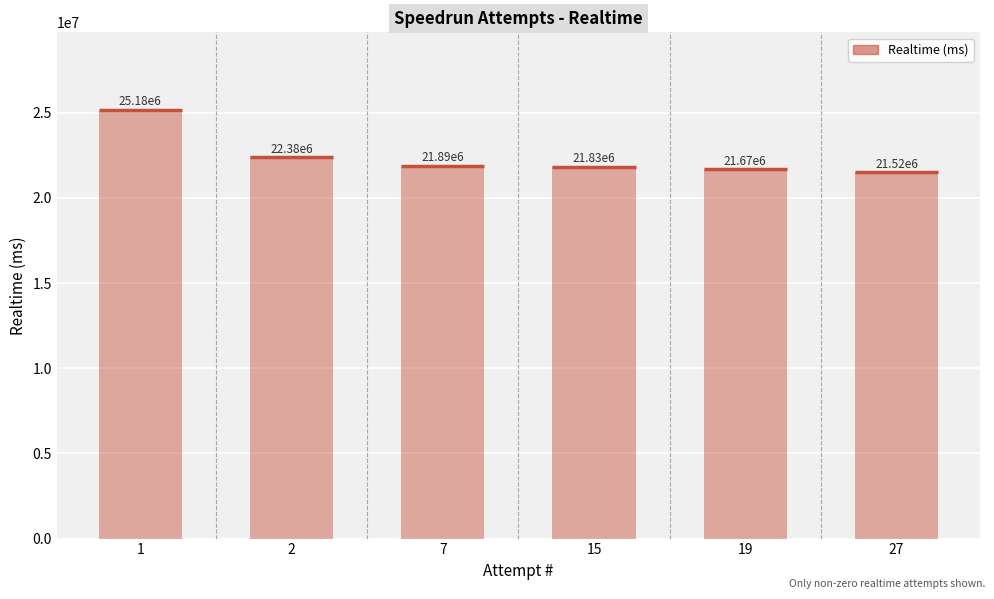

What is the difference between the maximum and second lowest values?

3511347